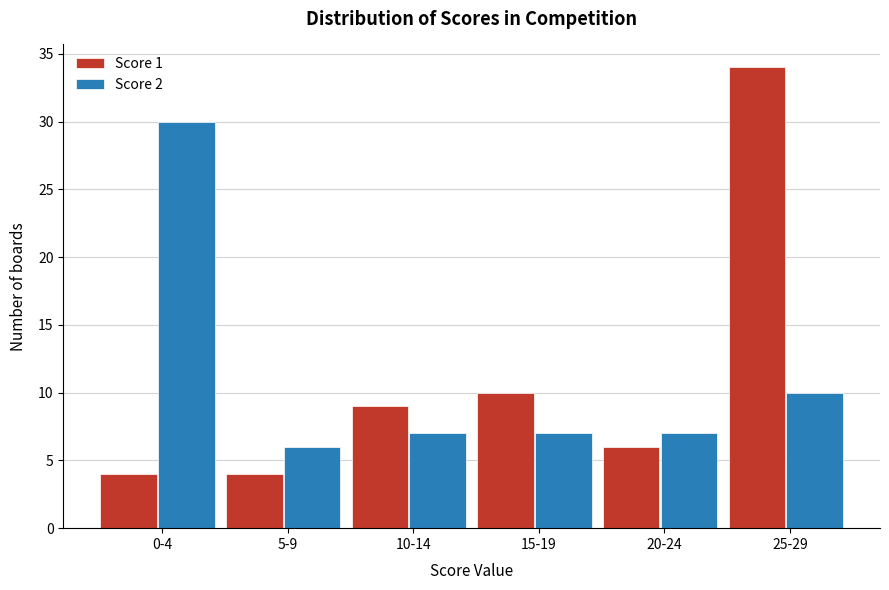

Reading left to right, transcribe all the data shown in this chart.

Score 1: 0-4=4	5-9=4	10-14=9	15-19=10	20-24=6	25-29=34
Score 2: 0-4=30	5-9=6	10-14=7	15-19=7	20-24=7	25-29=10